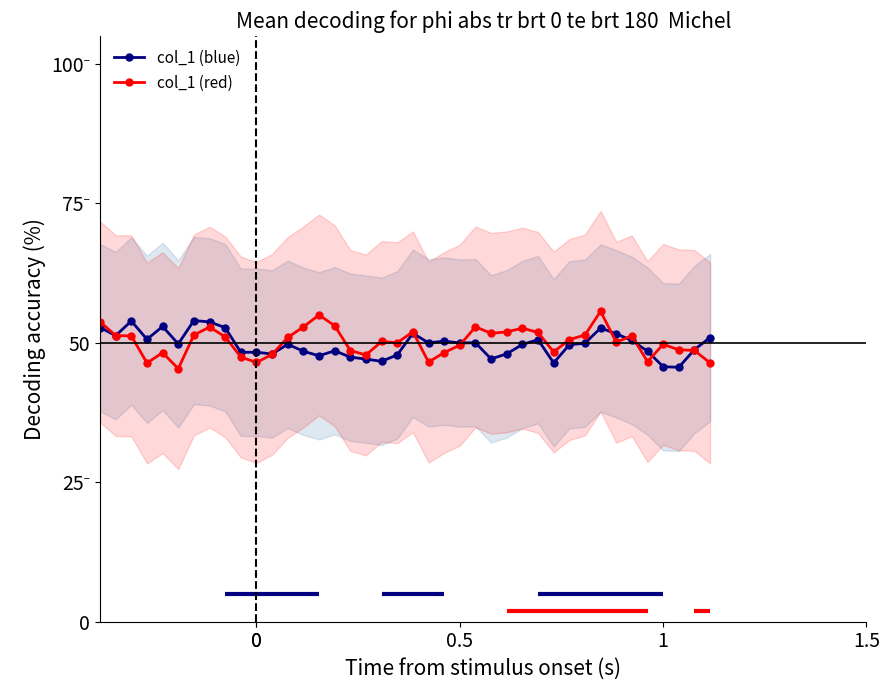

At how many categories does at least one series exceed 50?

27